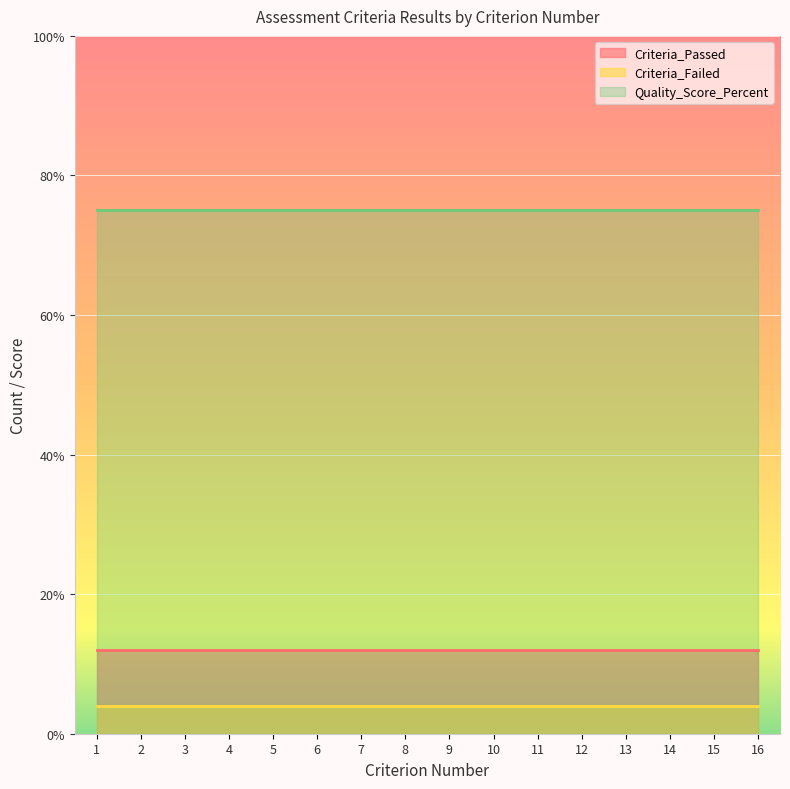

How many categories are shown in the chart?

16